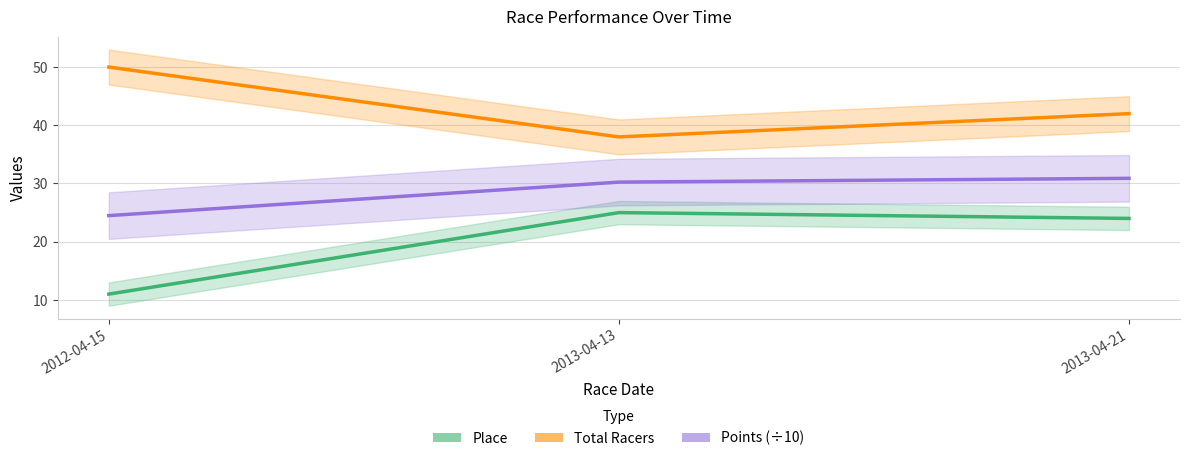

Does the chart have visible grid lines?

Yes